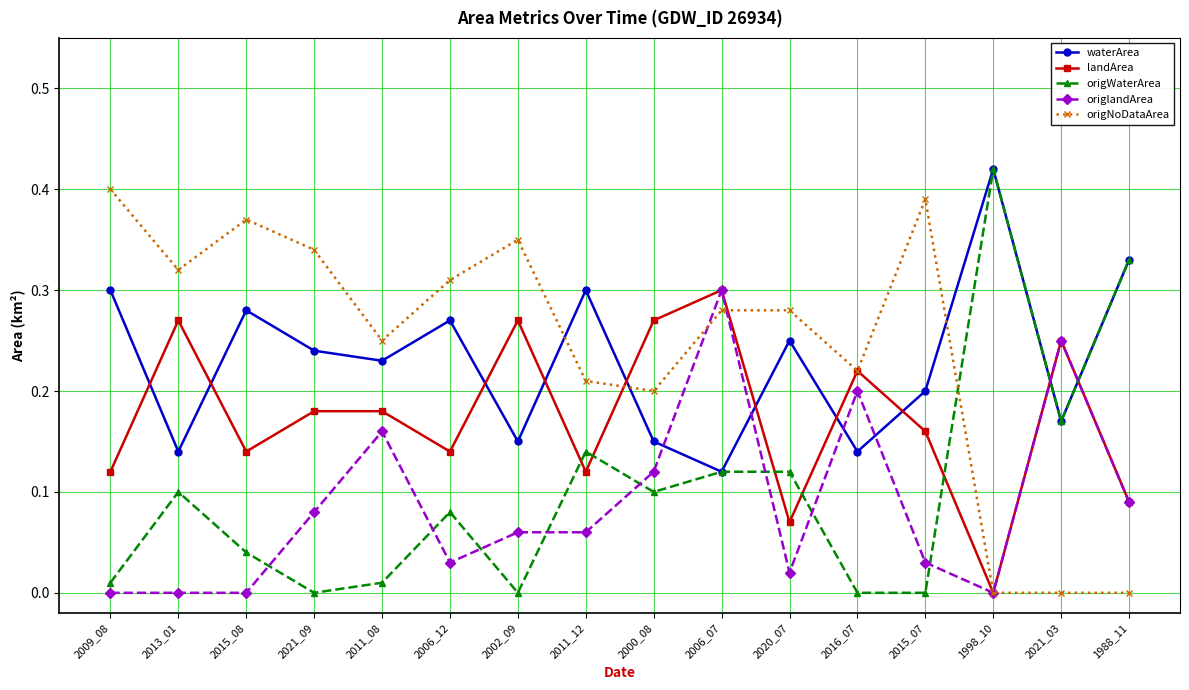

What is the sum of all origWaterArea values?

1.6